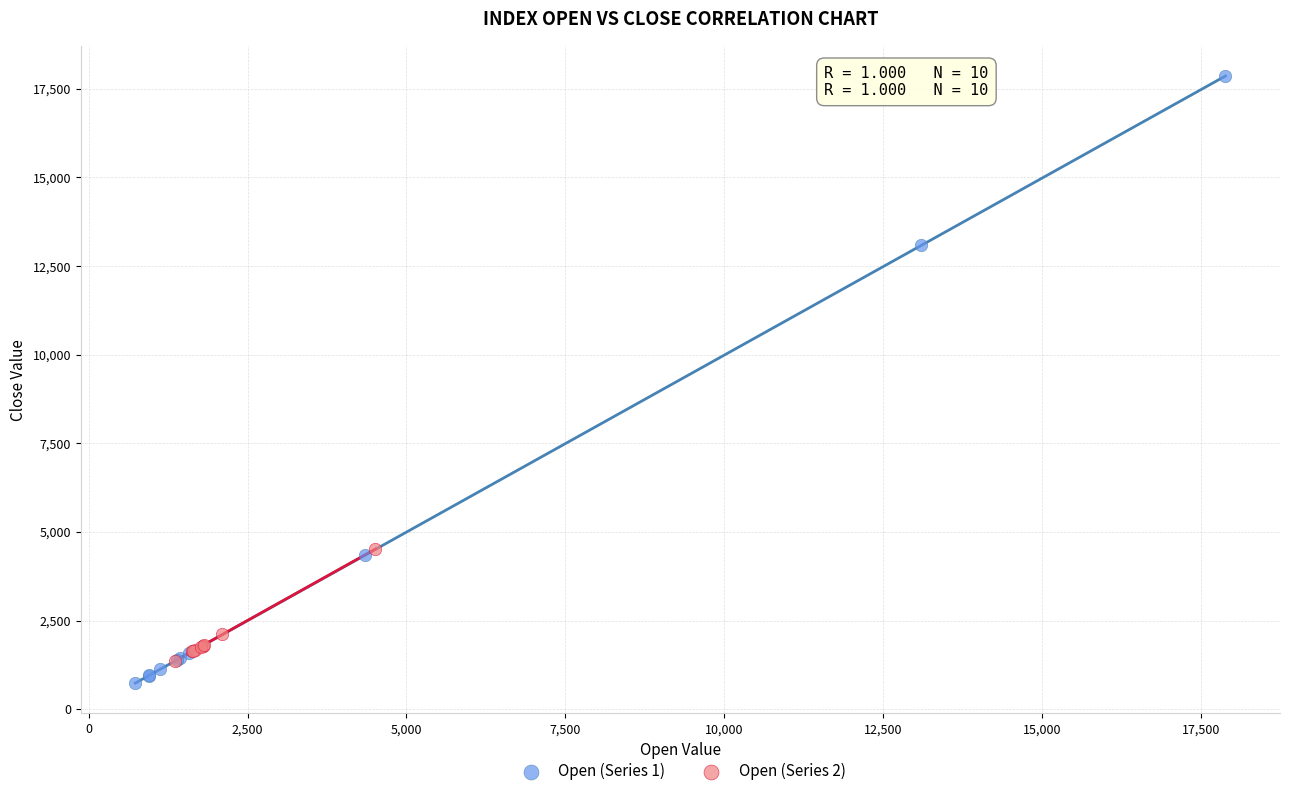

Which series has the largest Y range (max minus min)?

Open (Series 1)